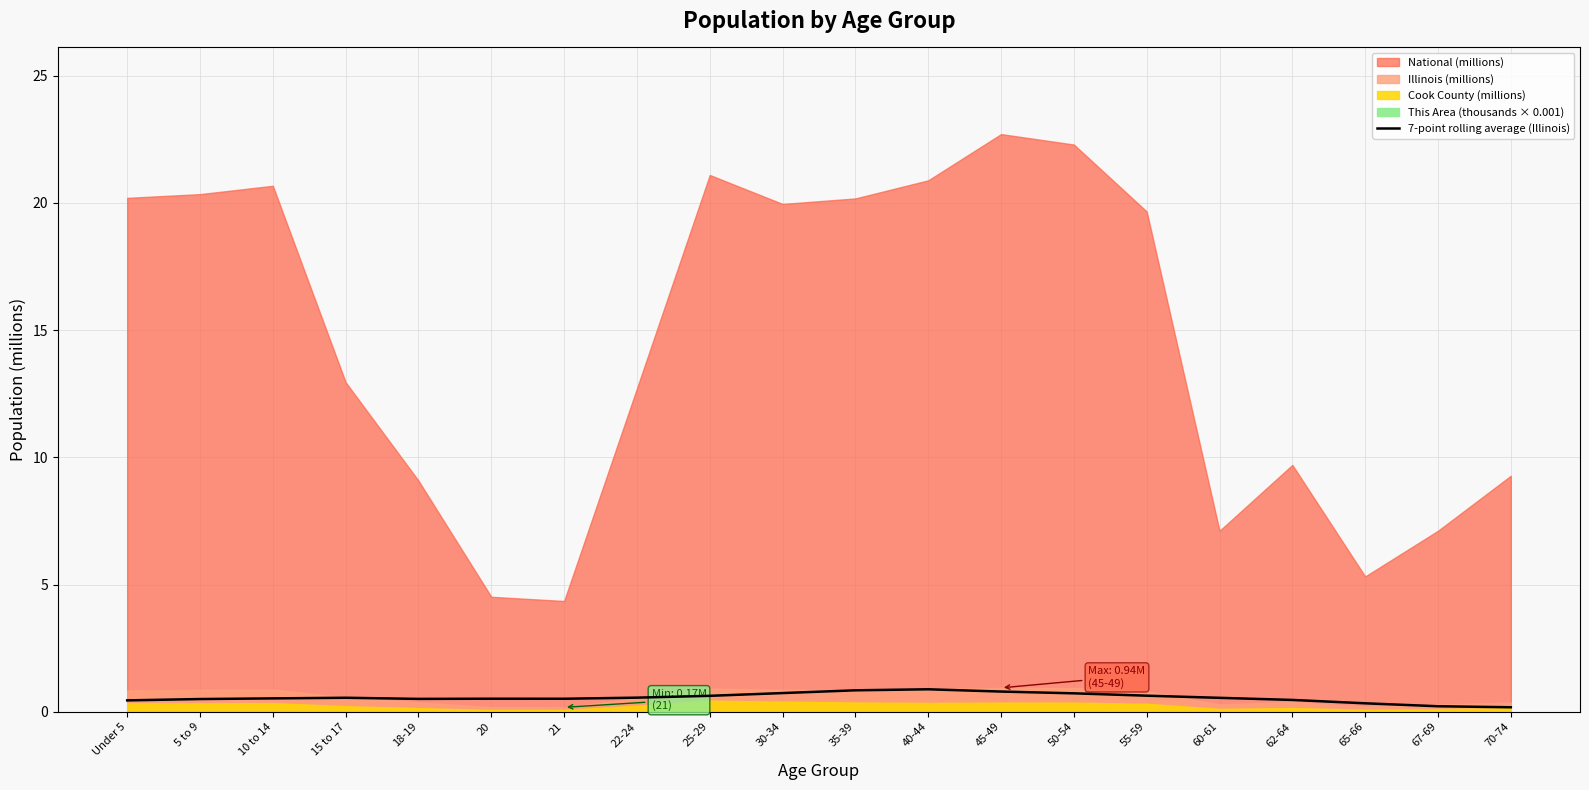

How many values are between 0 and 1?

20